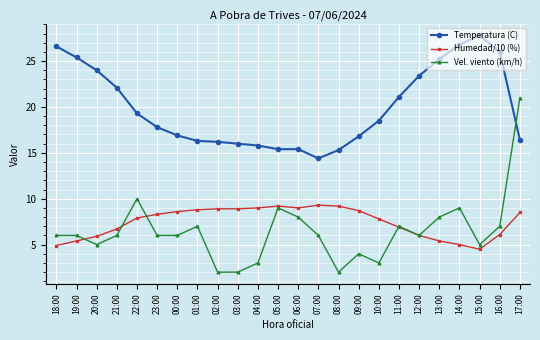

Is the value of Vel. viento (km/h) at 10:00 greater than the value of Humedad/10 (%) at 06:00?

No